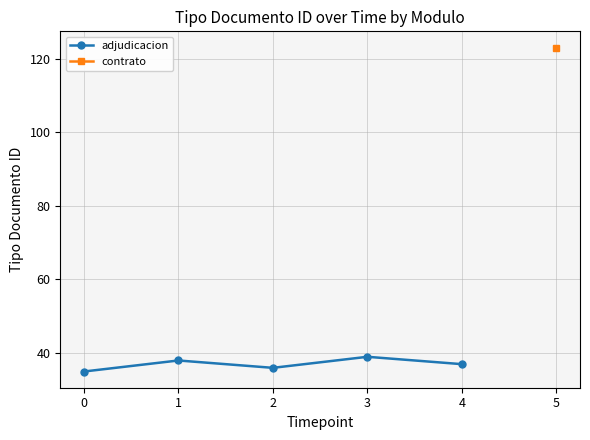

The value of adjudicacion at 4 is 37. True or false?

True